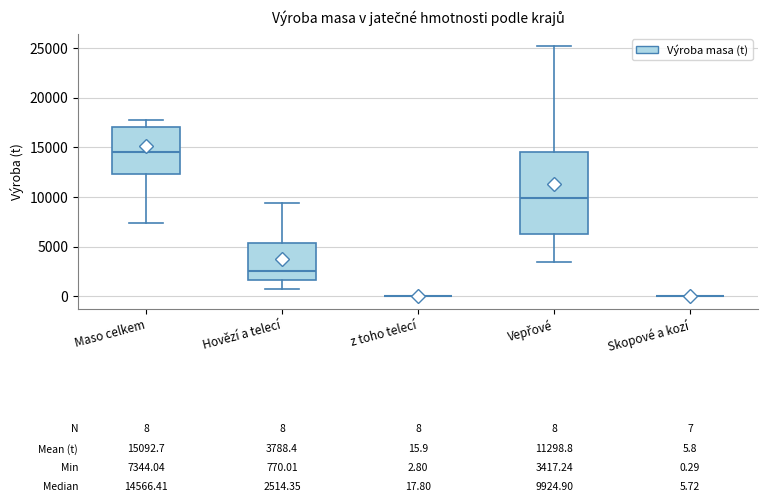

Which box is the tallest, from its lower edge to its upper edge?

Vepřové